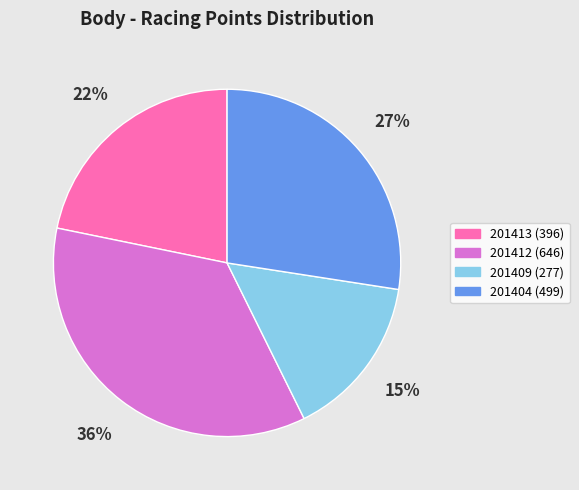

Rank the categories by value from lowest to highest.

201409, 201413, 201404, 201412